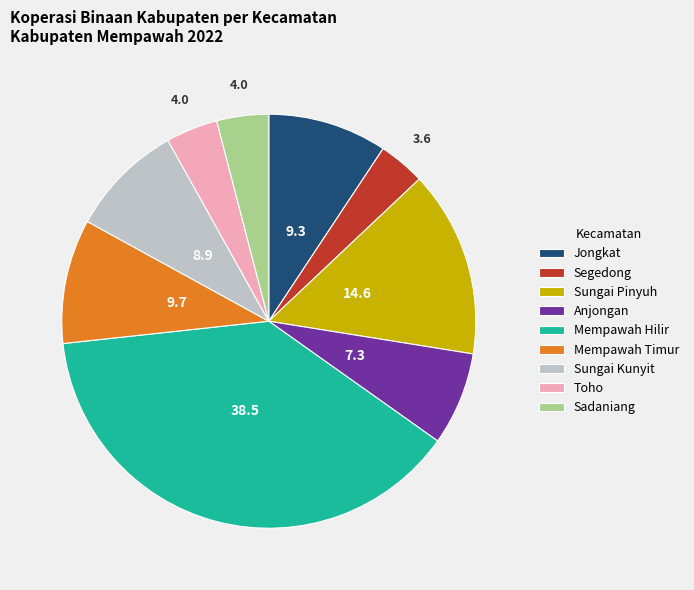

Approximately how many times larger is the value at Mempawah Hilir compared to Anjongan?

5.3